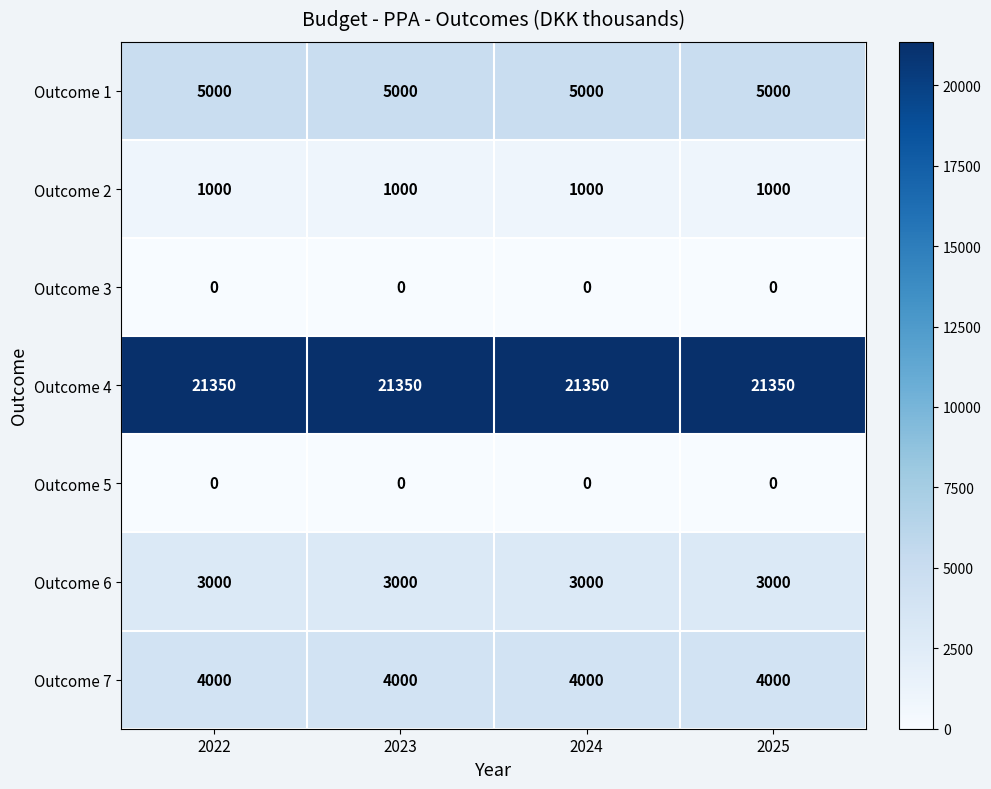

What is the total value across all series at 2023?

34350